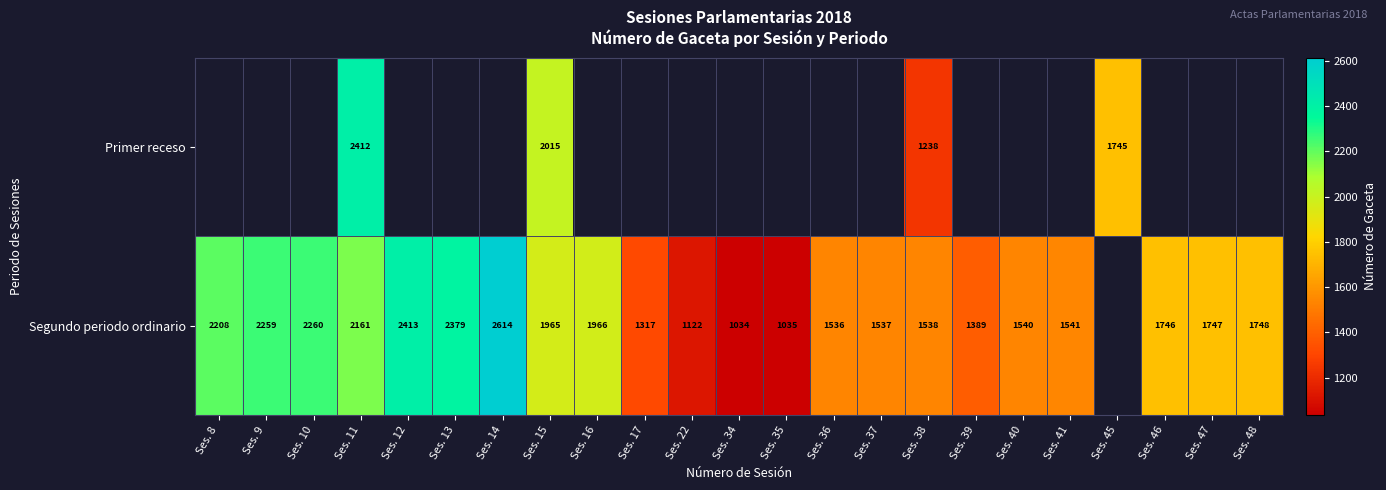

At which category is the sum across all series the highest?

Ses. 11